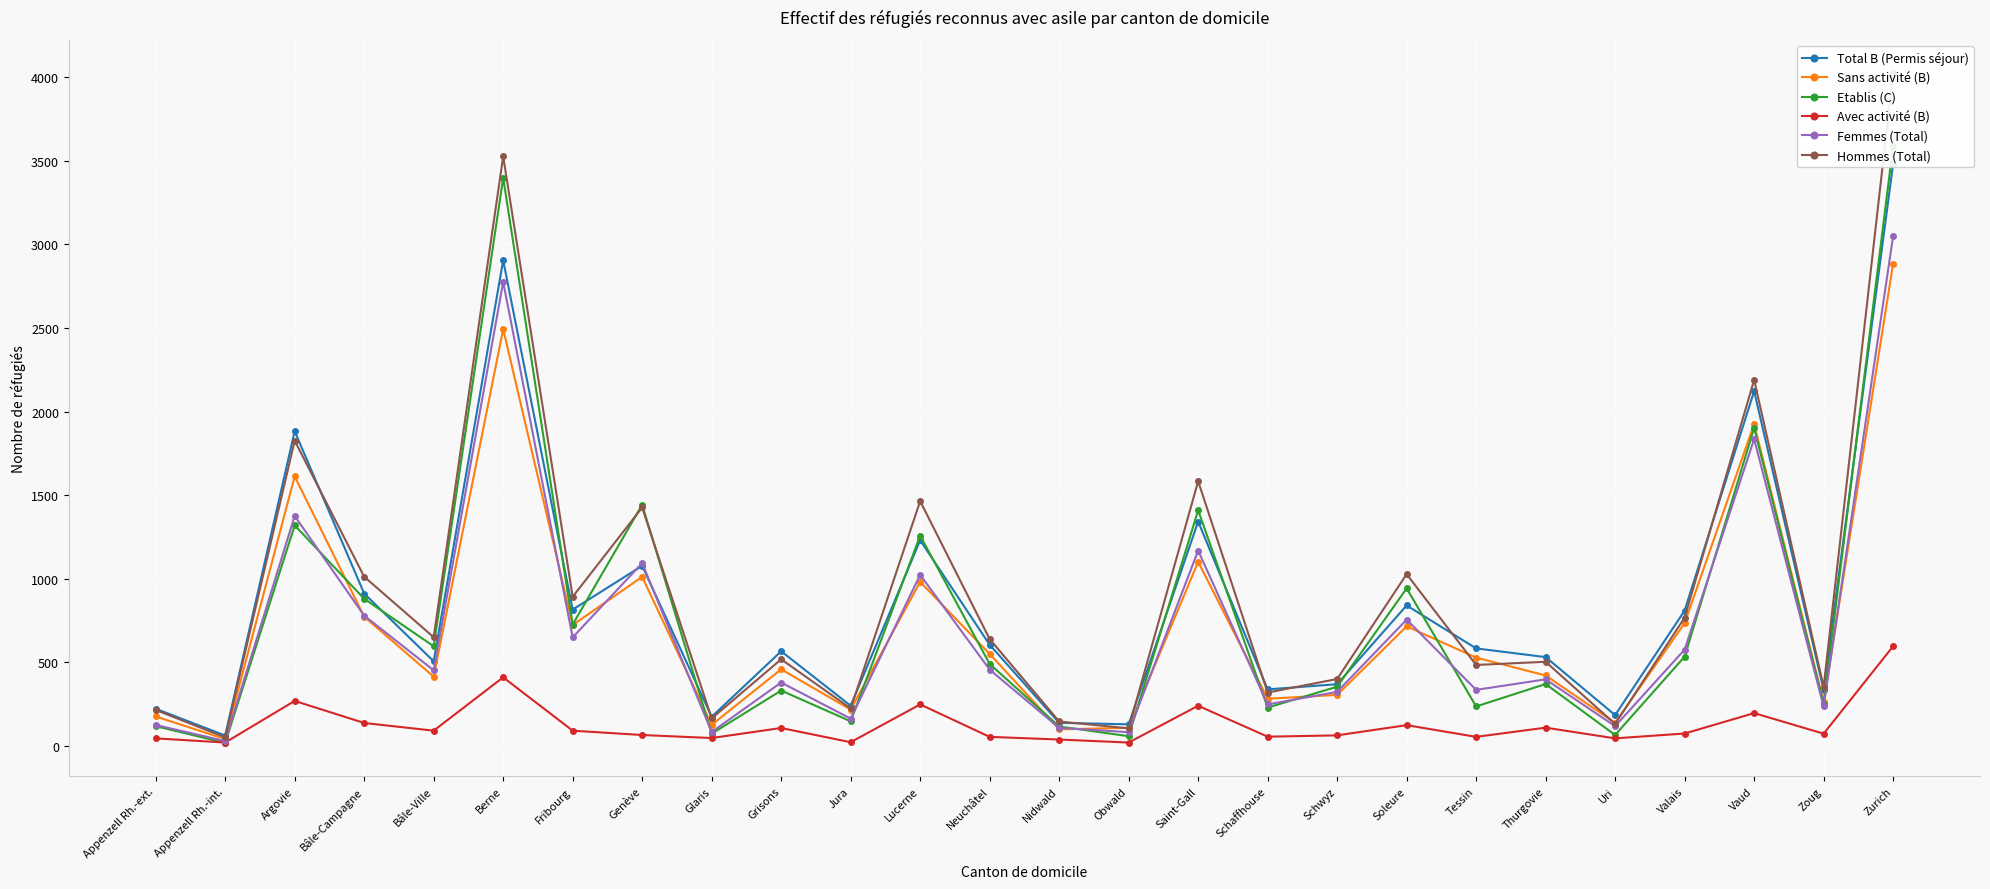

What is the sum of all Avec activité (B) values?

3319